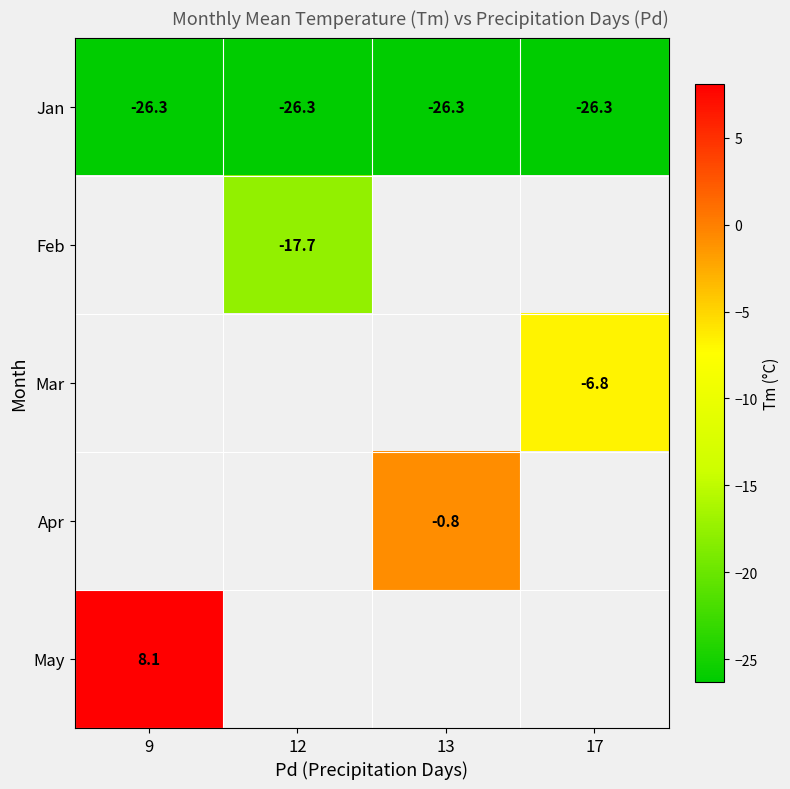

Is it true that Mar equals -3.9 at 17?

False